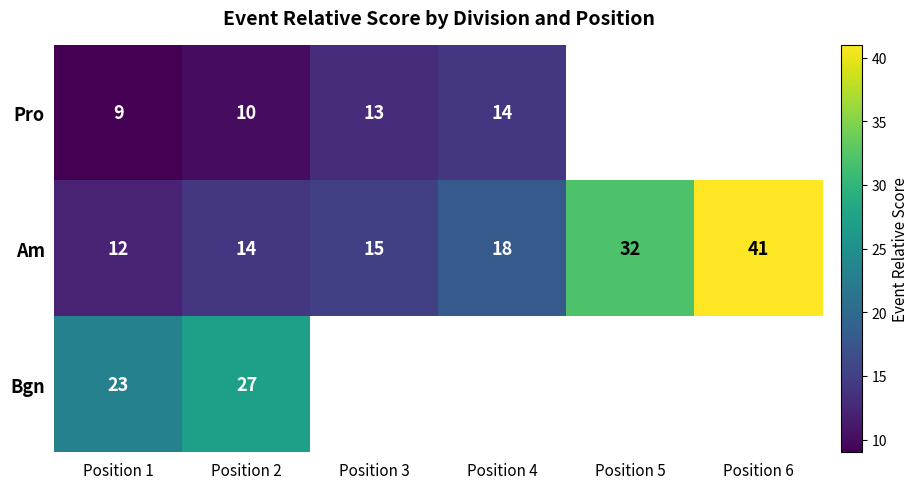

The Pro series shows 13 at Position 3. True or false?

True